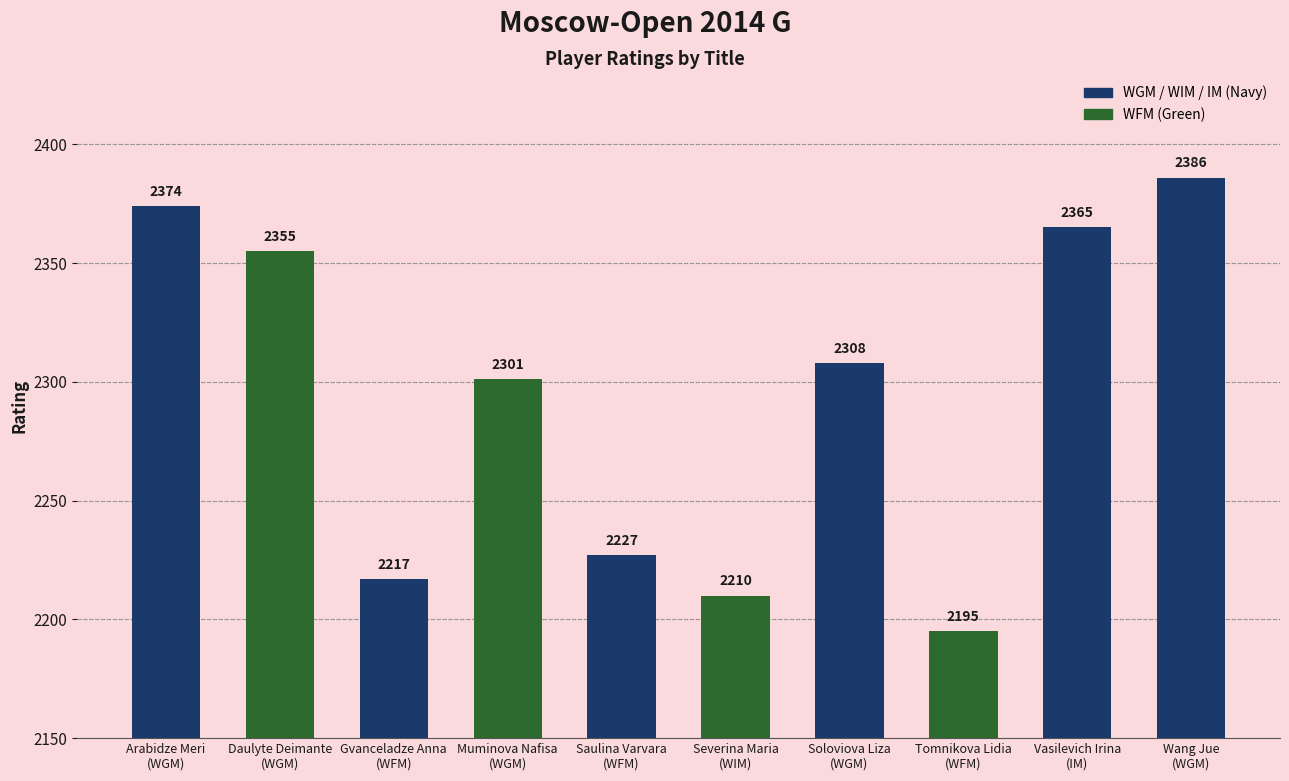

What is the label of the 2nd bar from the right?

Vasilevich Irina
(IM)